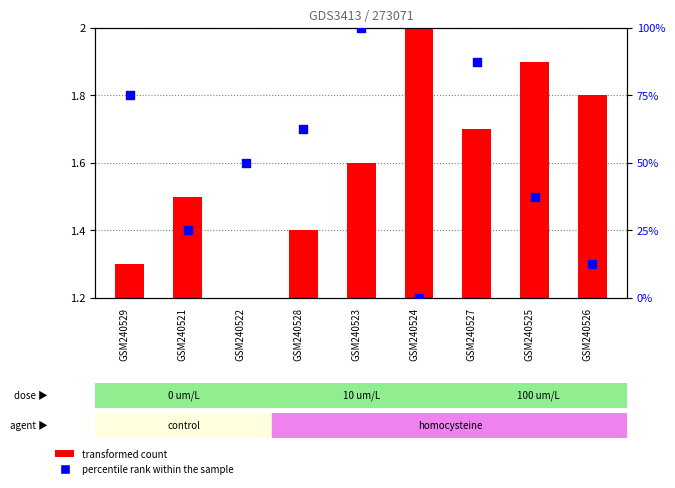

What is the change in value from GSM240524 to GSM240527?

+87.5